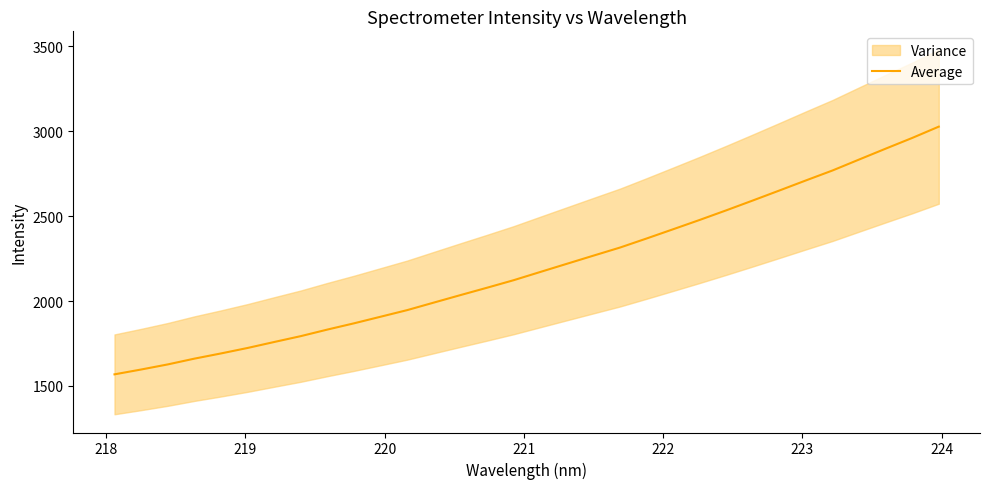

What is the value of the 1st point from the left?

1568.2